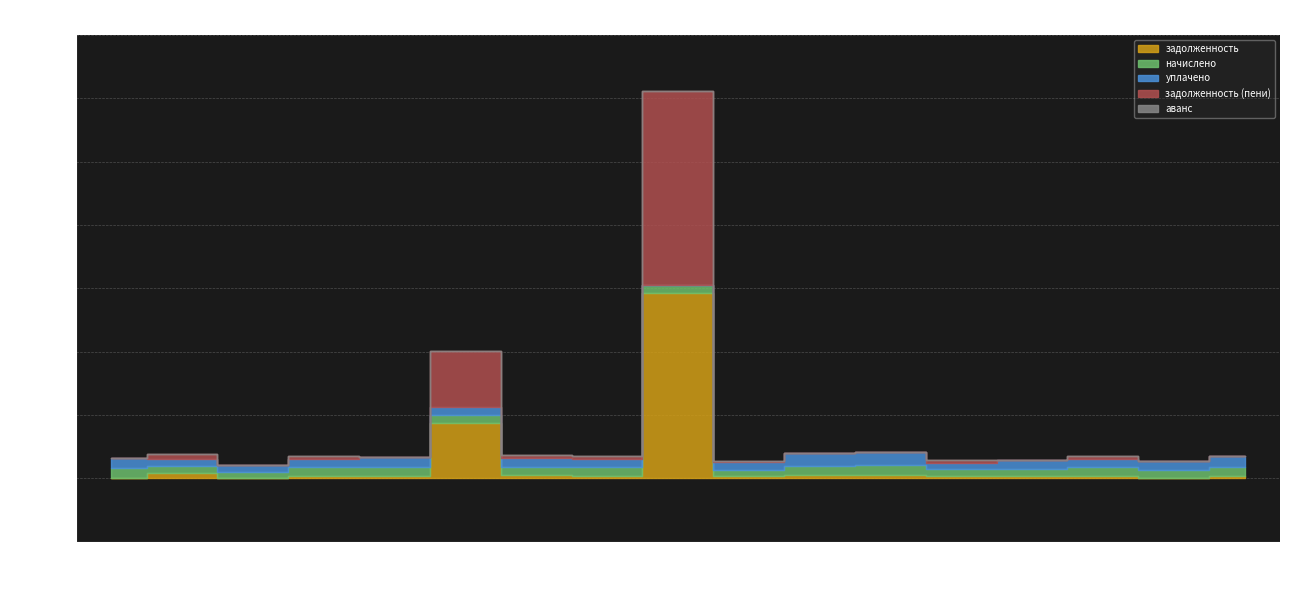

Reading left to right, extract all data points from this chart.

задолженность: 38.2	863.1	0.0	443.7	430.1	8702.3	453.5	433.8	29271.2	307.9	506.4	516.2	355.2	358.9	438.8	0.0	444.9
начислено: 1567.0	1072.9	1065.5	1331.0	1290.5	1312.6	1360.5	1301.5	1327.3	1058.2	1519.0	1548.5	1065.5	1076.6	1316.2	1349.4	1334.7
уплачено: 1647.3	1085.9	1065.5	1331.0	1720.6	1314.1	1360.5	1301.5	0.0	1144.7	2025.4	2064.7	1065.5	1435.5	1316.2	1349.4	1779.6
задолженность (пени): 0.0	850.1	0.0	443.7	0.0	8700.8	453.5	433.8	30598.6	221.4	0.0	0.0	355.2	0.0	438.8	0.0	0.0
аванс: 0.0	0.0	0.0	0.0	0.0	0.0	0.0	0.0	0.0	0.0	0.0	0.0	0.0	0.0	0.0	0.0	0.0